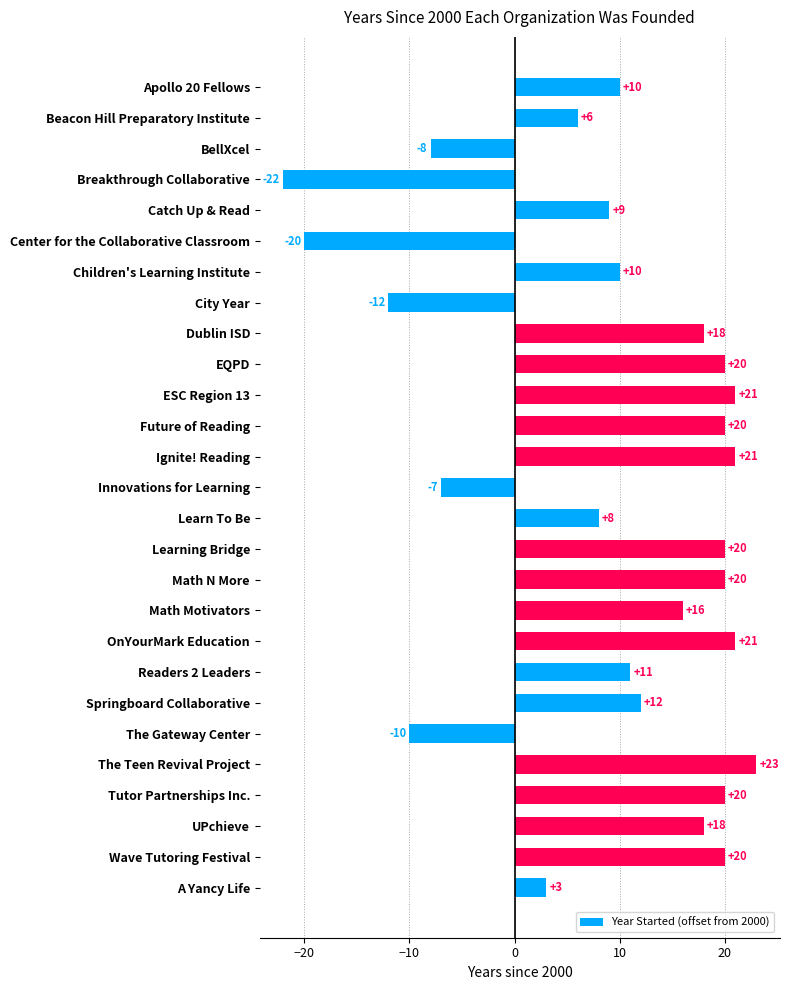

Approximately how many times larger is the value at Learning Bridge compared to EQPD?

1.0